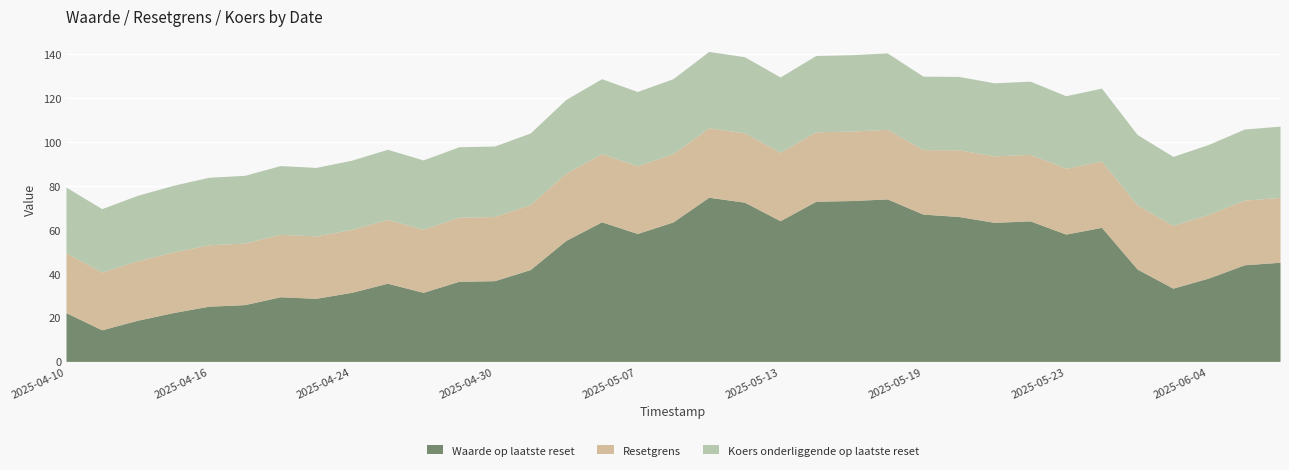

What is the average value of the Waarde op laatste reset series?

47.3